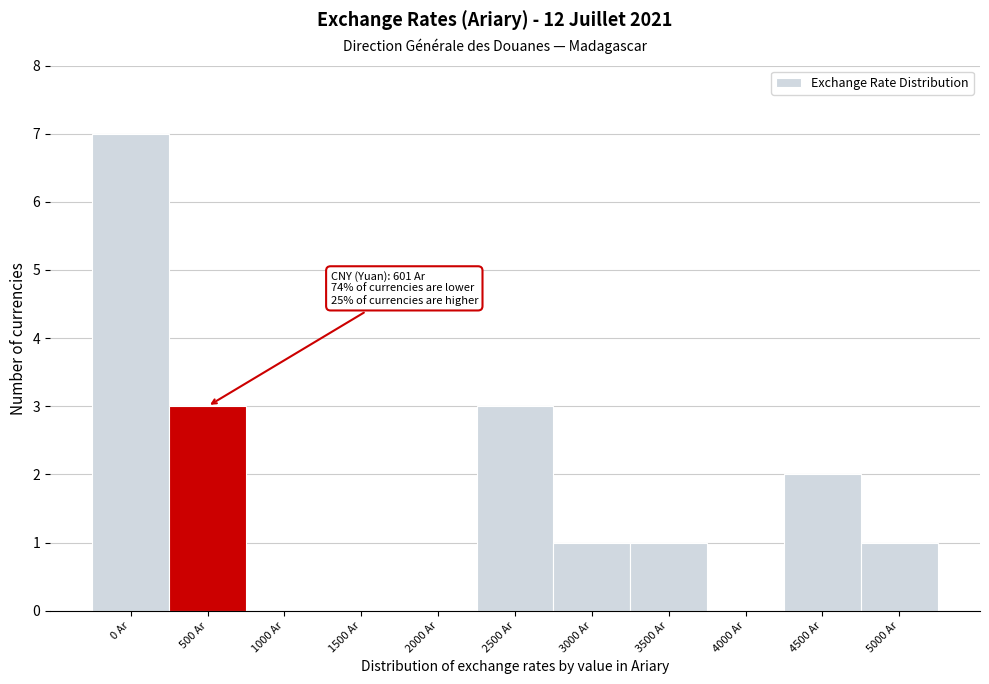

Reading left to right, extract all data points from this chart.

0 Ar=7	500 Ar=3	1000 Ar=0	1500 Ar=0	2000 Ar=0	2500 Ar=3	3000 Ar=1	3500 Ar=1	4000 Ar=0	4500 Ar=2	5000 Ar=1